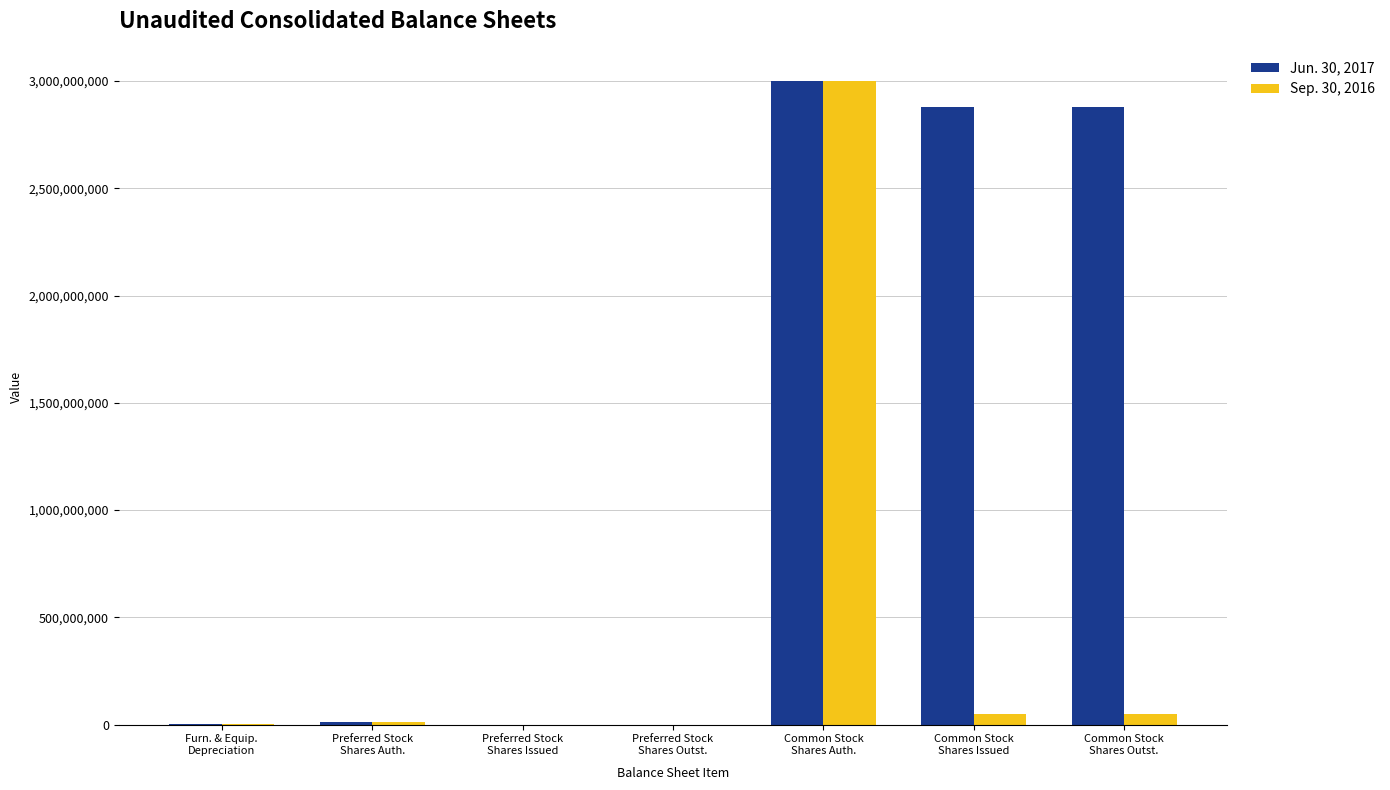

What is the maximum value shown in the chart?

3000000000